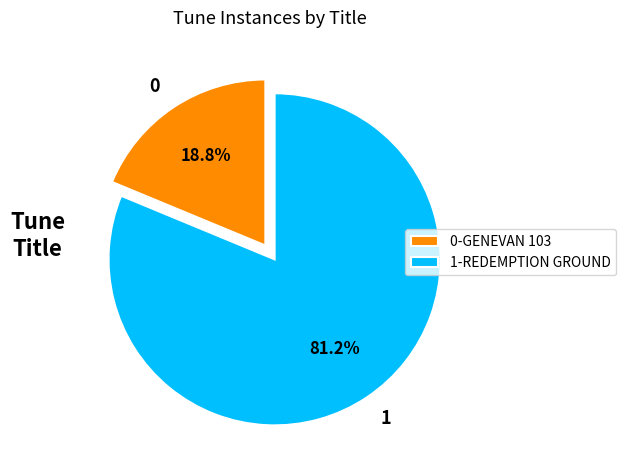

Does 1 account for over 50% of the chart?

Yes